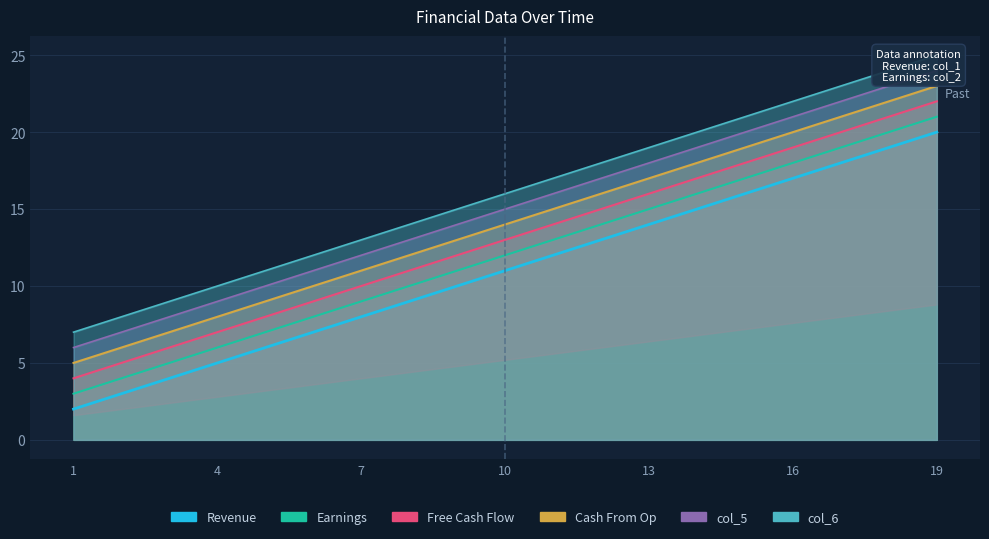

True or false: col_6 and col_5 intersect in this chart.

False